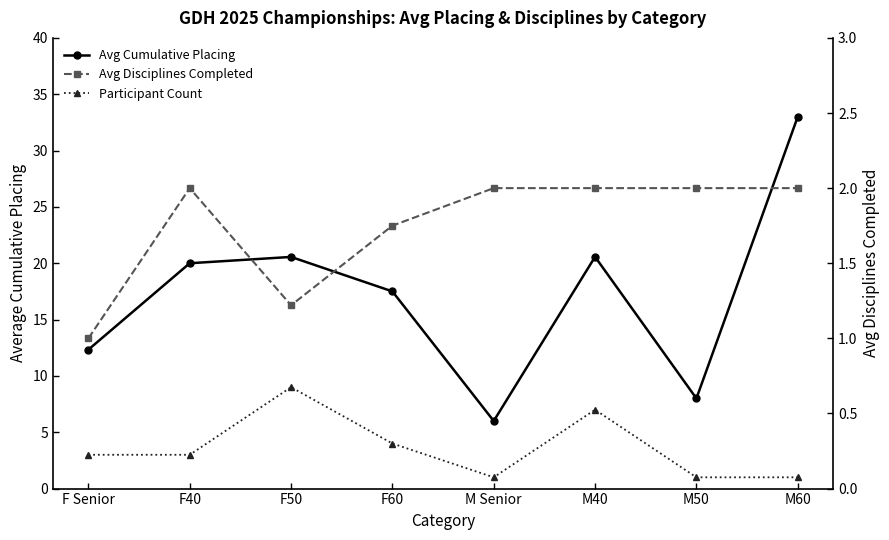

Reading left to right, what are all the values shown in this chart?

Avg Cumulative Placing: 12.3	20.0	20.6	17.5	6.0	20.6	8.0	33.0
Participant Count: 3.0	3.0	9.0	4.0	1.0	7.0	1.0	1.0
Avg Disciplines Completed: 1.0	2.0	1.2	1.8	2.0	2.0	2.0	2.0